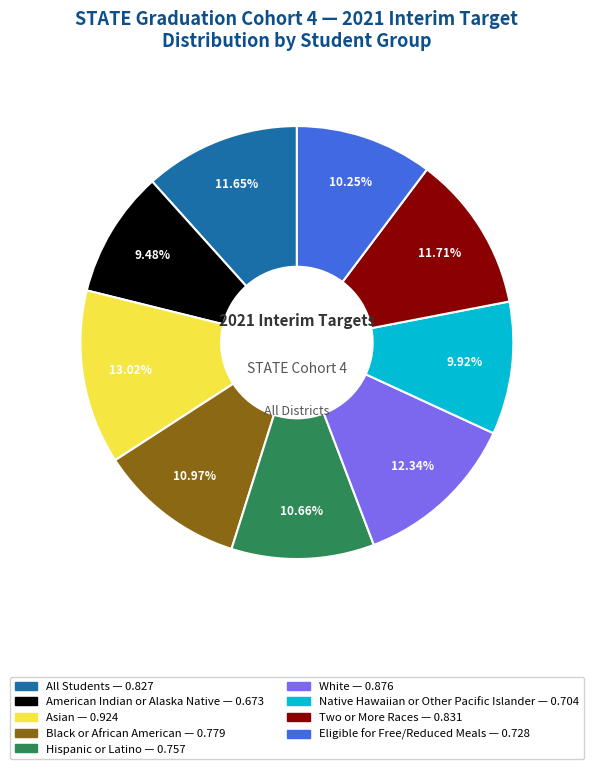

What percentage do Native Hawaiian or Other Pacific Islander and All Students together represent?

21.6%